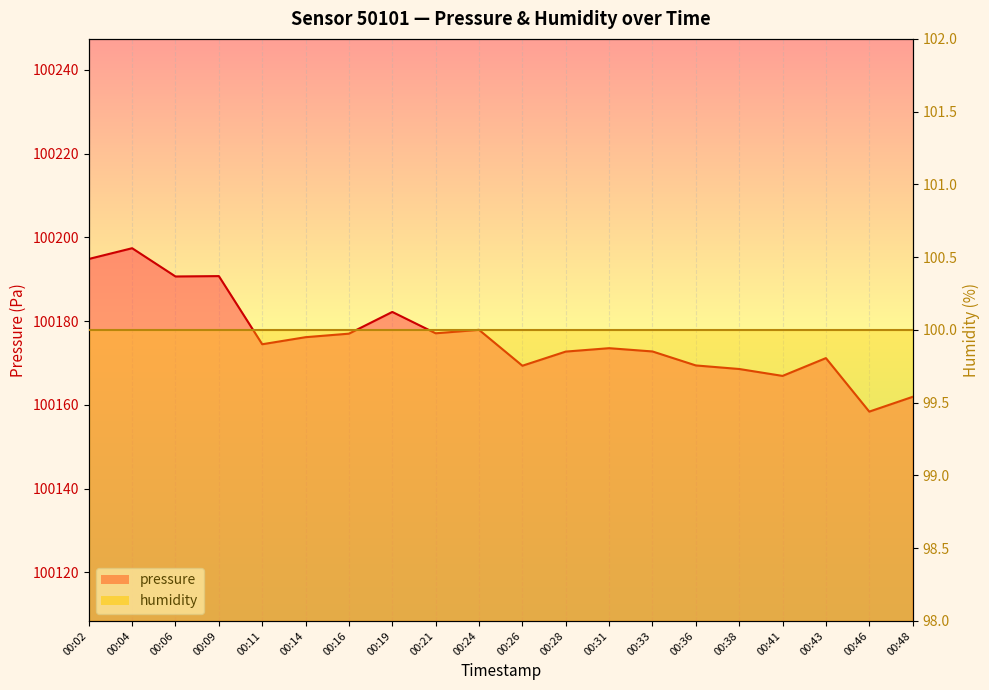

Which category has the highest value across all series?

00:04